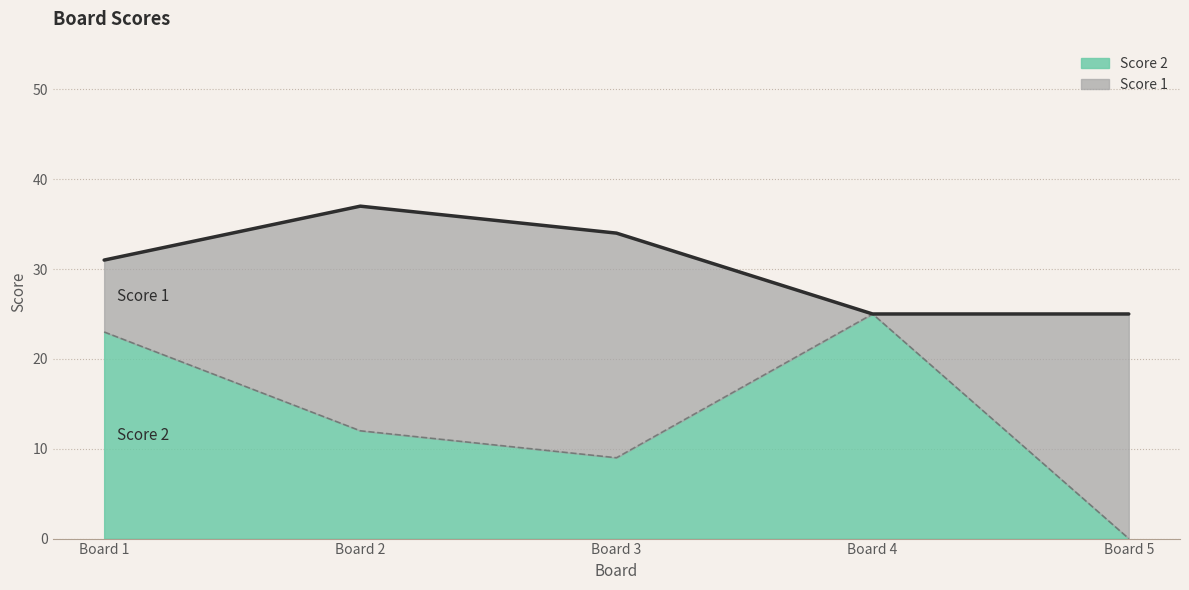

What is the value of the 4th point from the left?

25